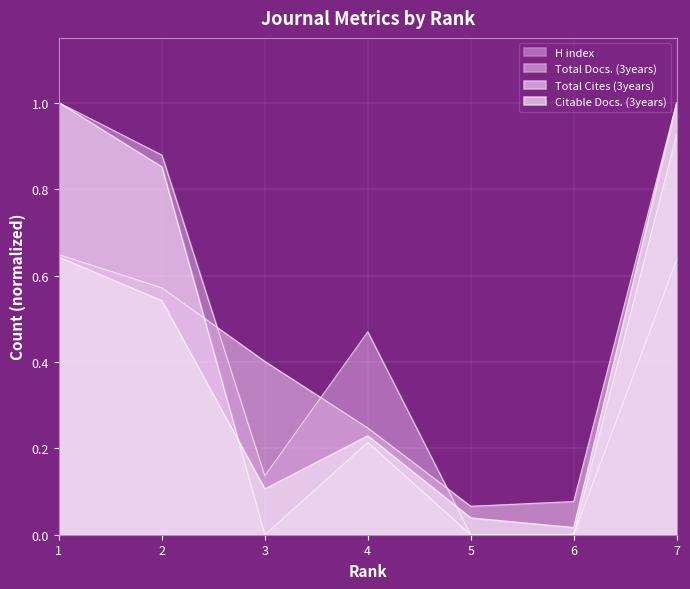

After their last crossing, which series has the higher values: H index or Citable Docs. (3years)?

Citable Docs. (3years)